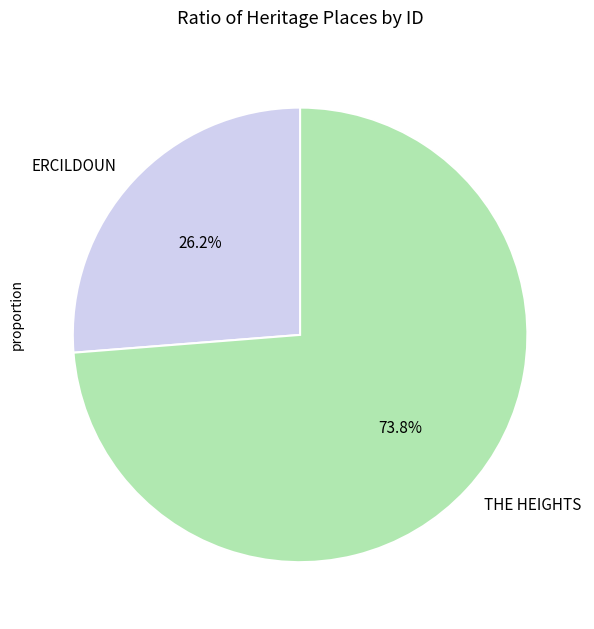

Which slice represents more than half of the pie?

THE HEIGHTS